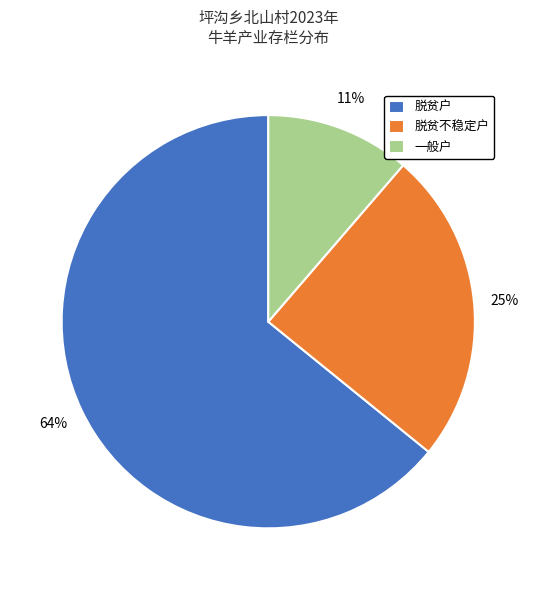

How many segments does this pie chart have?

3